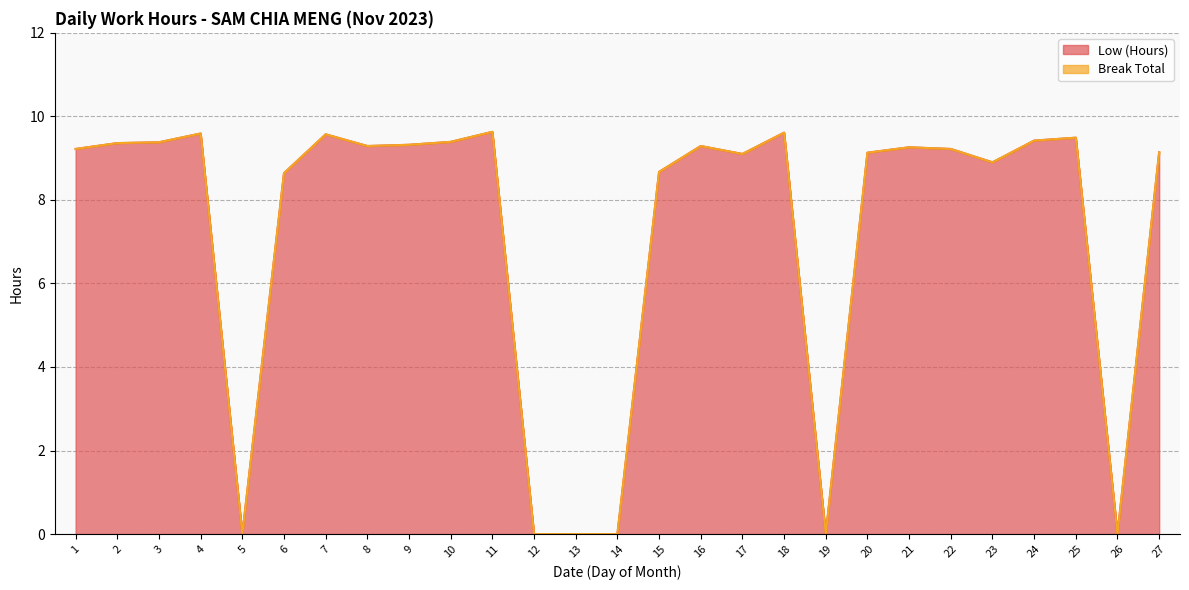

Reading right to left, what are all the values shown in this chart?

27=9.1	26=0.0	25=9.5	24=9.4	23=8.9	22=9.2	21=9.3	20=9.1	19=0.0	18=9.6	17=9.1	16=9.3	15=8.7	14=0.0	13=0.0	12=0.0	11=9.6	10=9.4	9=9.3	8=9.3	7=9.6	6=8.6	5=0.0	4=9.6	3=9.4	2=9.4	1=9.2